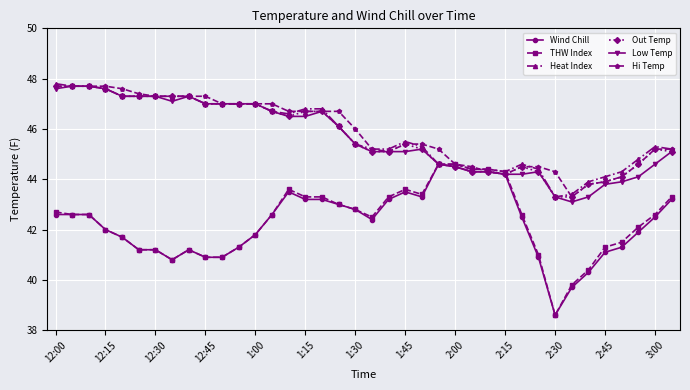

True or false: Low Temp has more than 0 points higher than both neighbors.

True